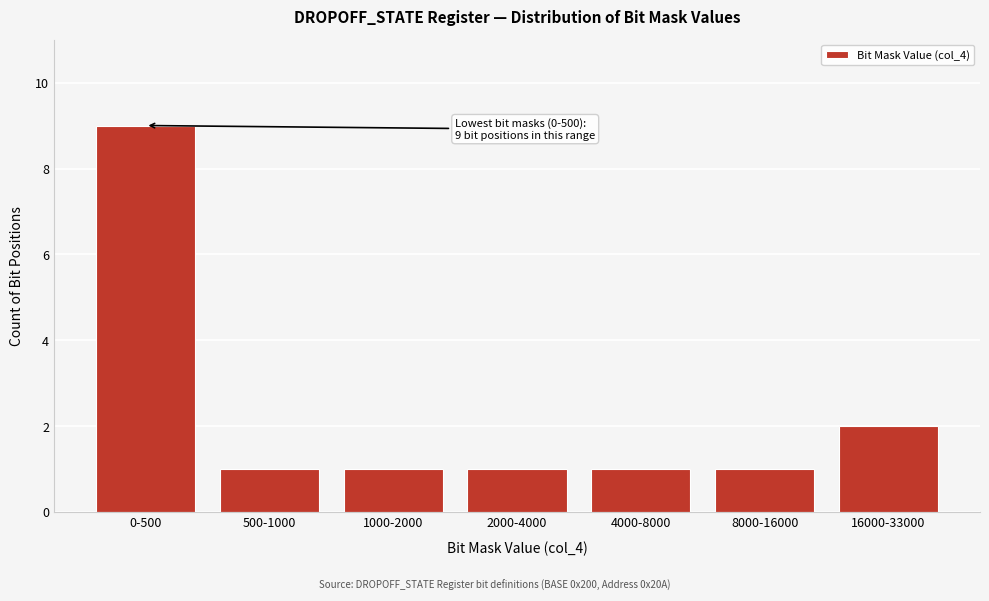

Reading right to left, what are all the values shown in this chart?

2	1	1	1	1	1	9